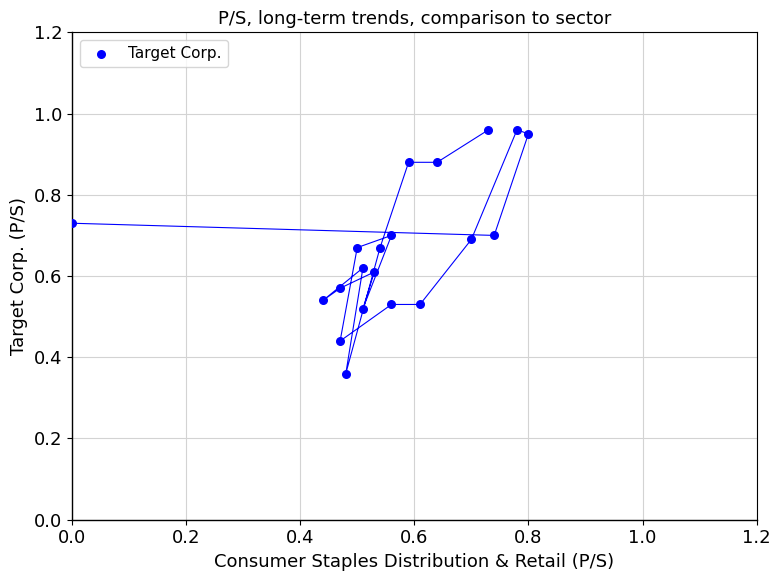

What is the range of X values (max minus min)?

0.8